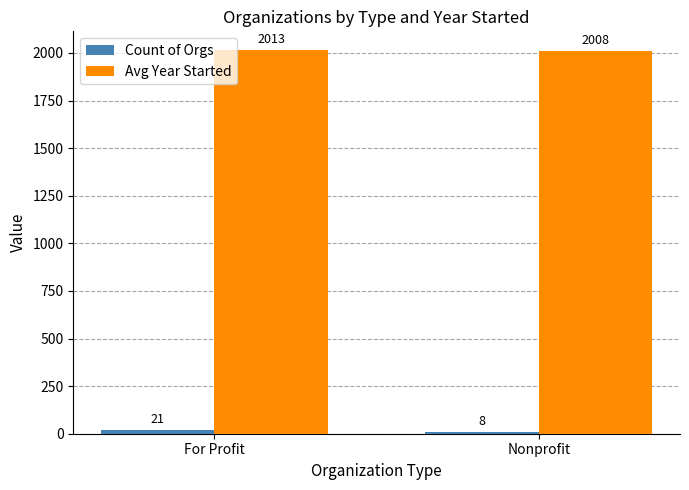

At which category is the sum across all series the highest?

For Profit